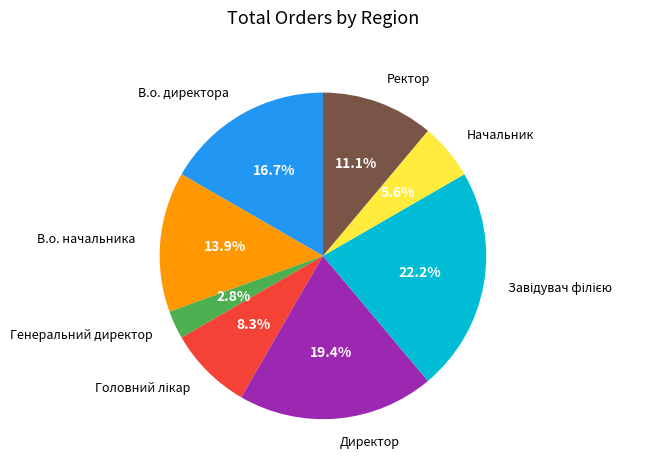

Which has a higher value, В.о. директора or Ректор?

В.о. директора